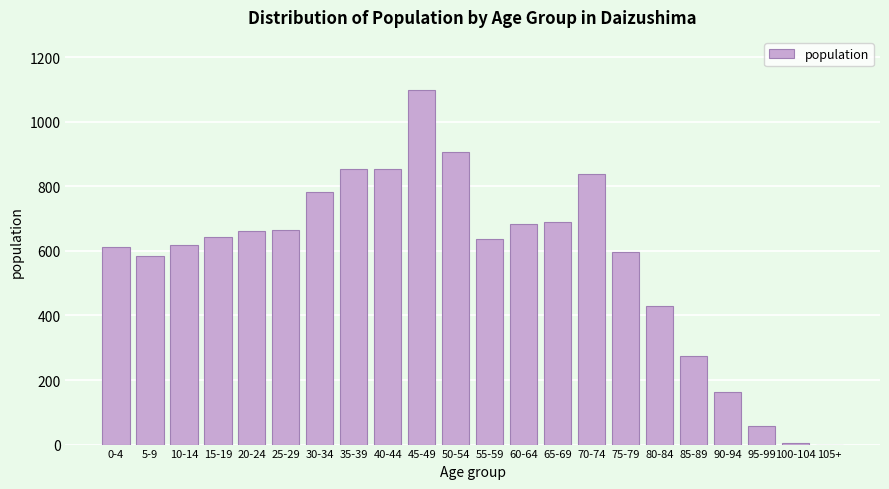

The value at 105+ is 0. True or false?

True